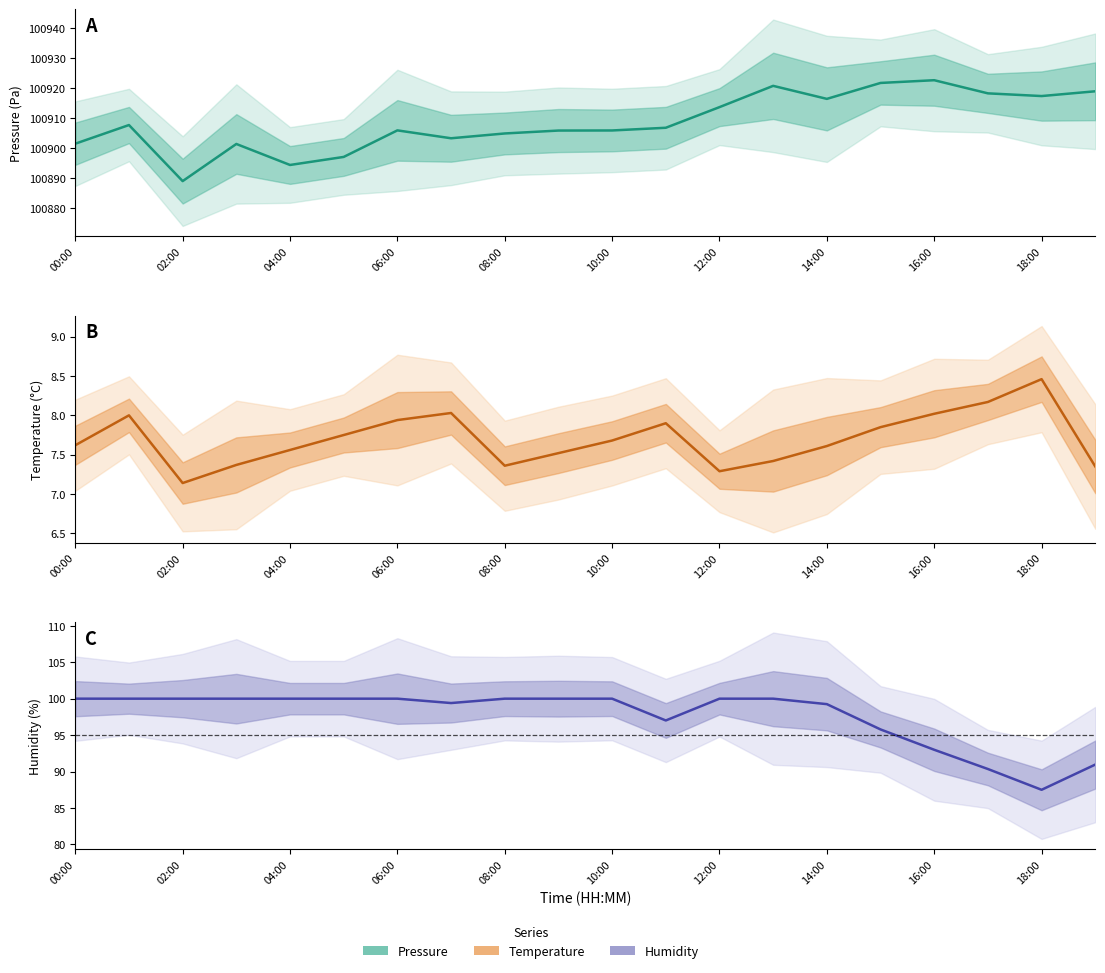

The value of temperature at 14:00 is 7.6. True or false?

True